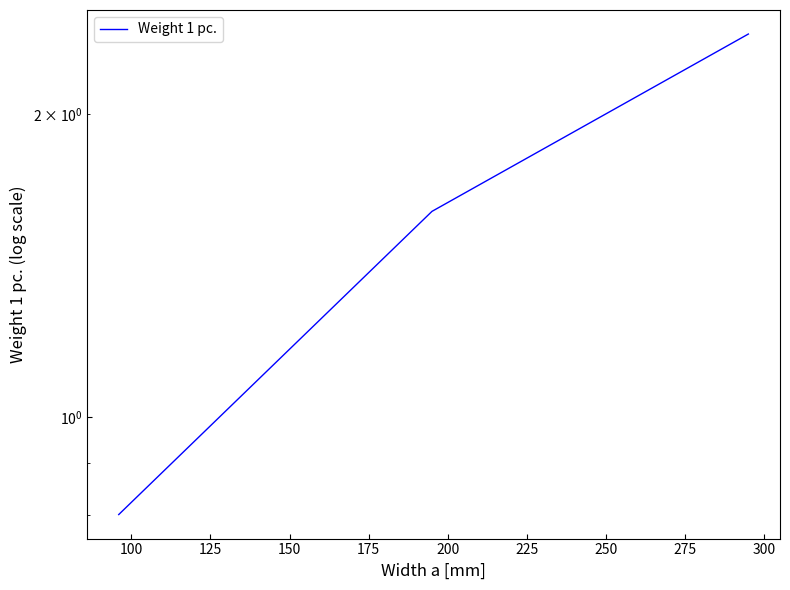

How many lines are shown in the chart?

1